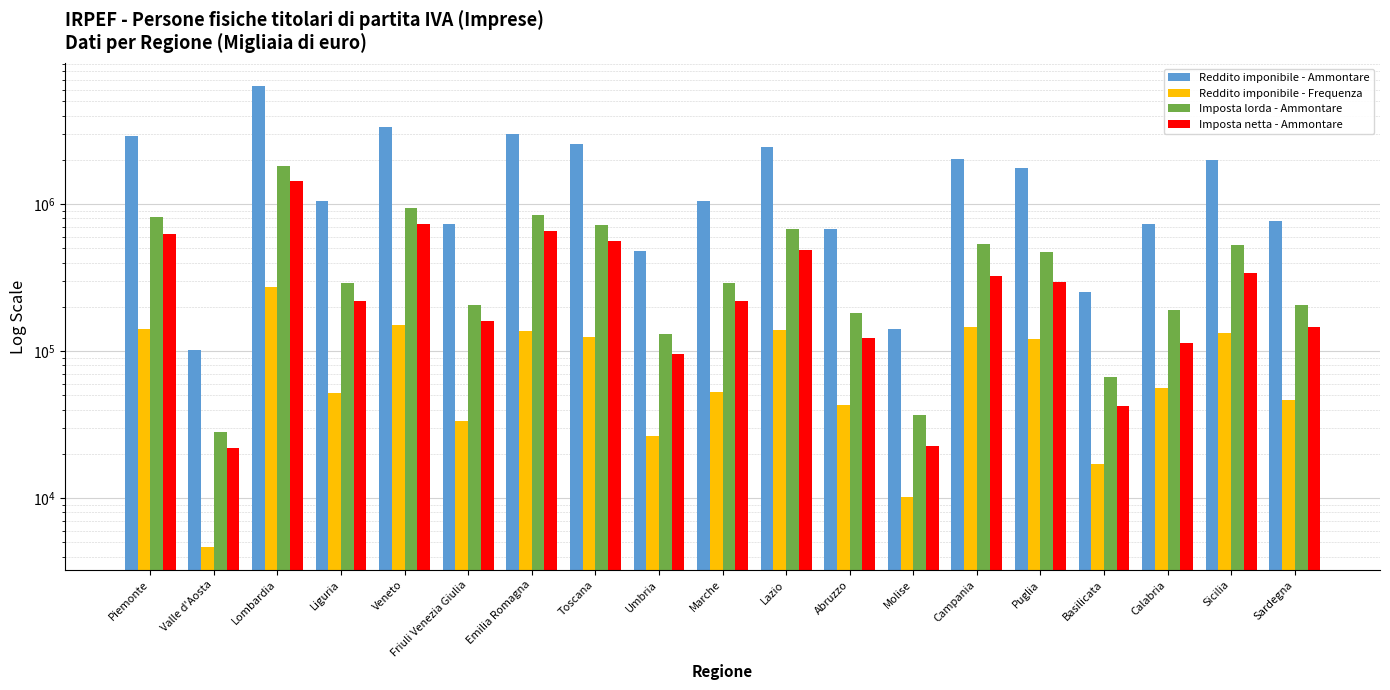

What is the total value across all series at Calabria?

1088973